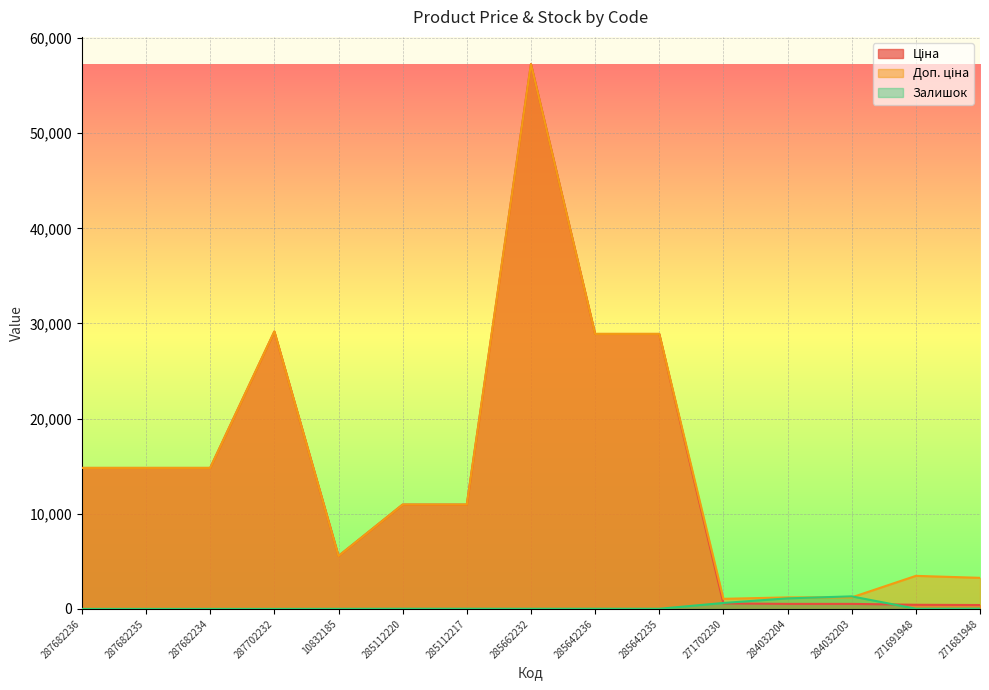

Which series has the largest range (max minus min)?

Ціна